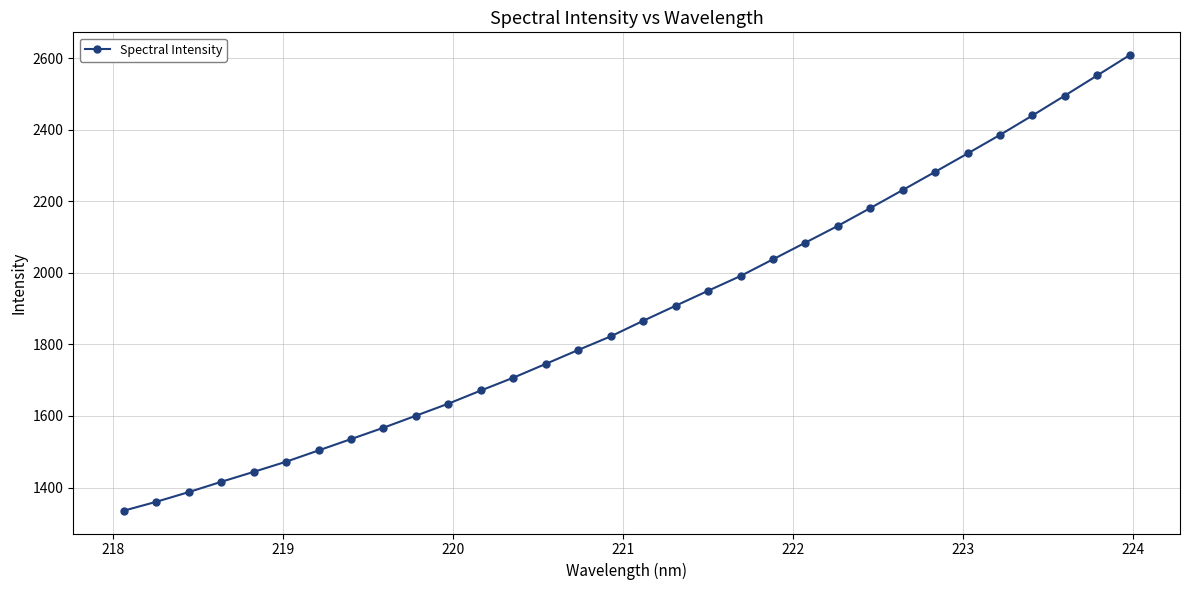

How many data points are above 1865?

16